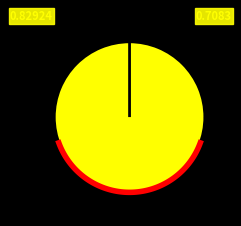

Is it true that Ticket is 1% of the pie?

False